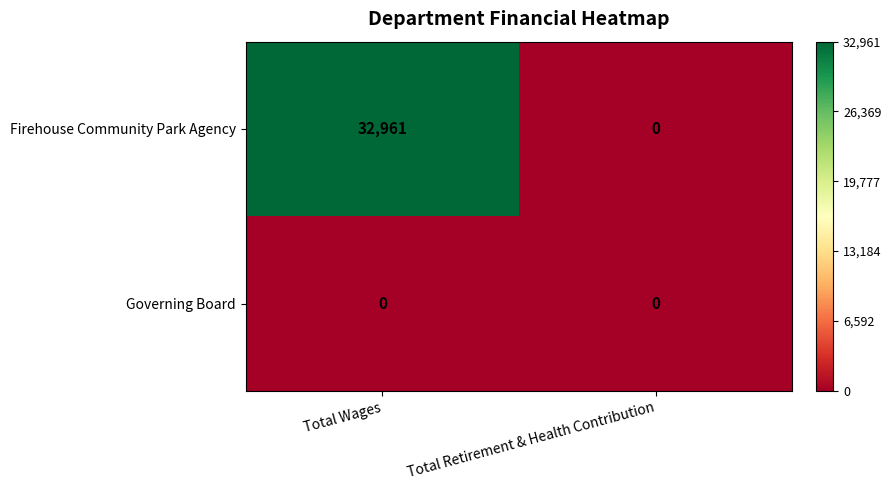

Which series has the widest spread of values?

Firehouse Community Park Agency